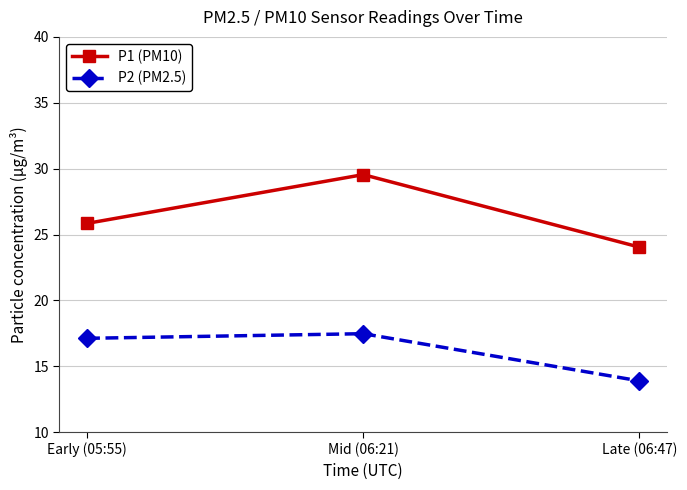

Is the value of P1 (PM10) at Early (05:55) greater than the value of P2 (PM2.5) at Late (06:47)?

Yes